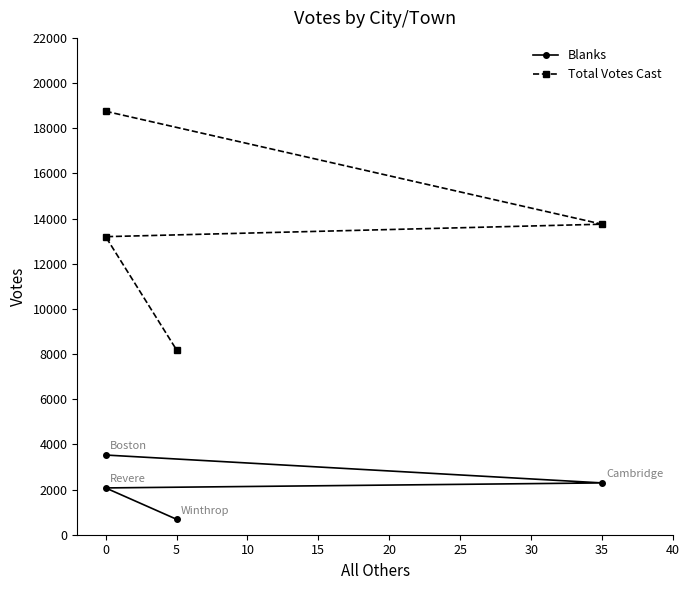

True or false: Blanks and Total Votes Cast cross at least once.

False